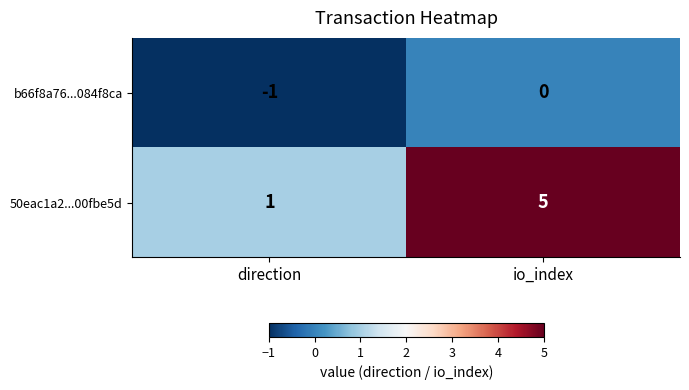

True or false: b66f8a76...084f8ca has a value of -1 at direction.

True